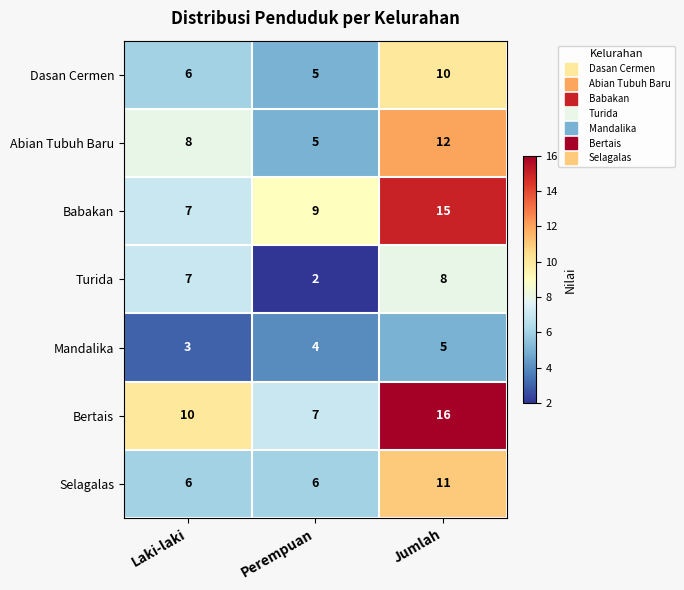

Which category has the lowest value across all series?

Perempuan